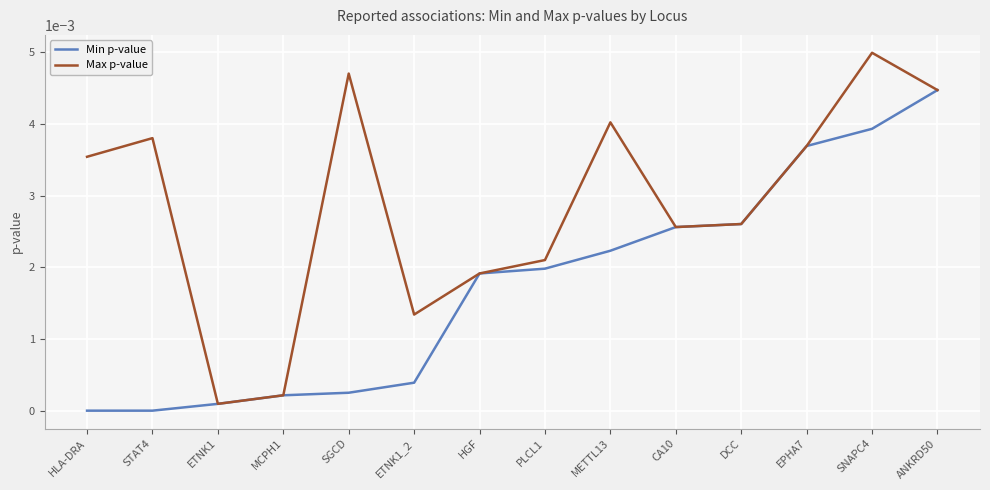

Which series has the largest total across all categories?

Max p-value